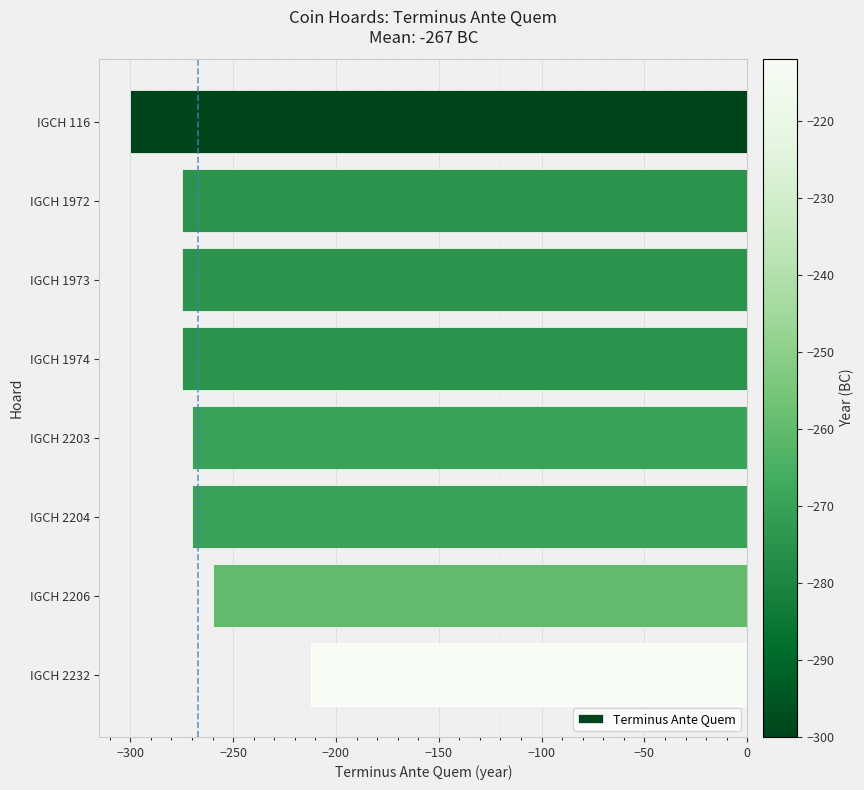

Reading top to bottom, what are all the values shown in this chart?

-300	-275	-275	-275	-270	-270	-260	-212